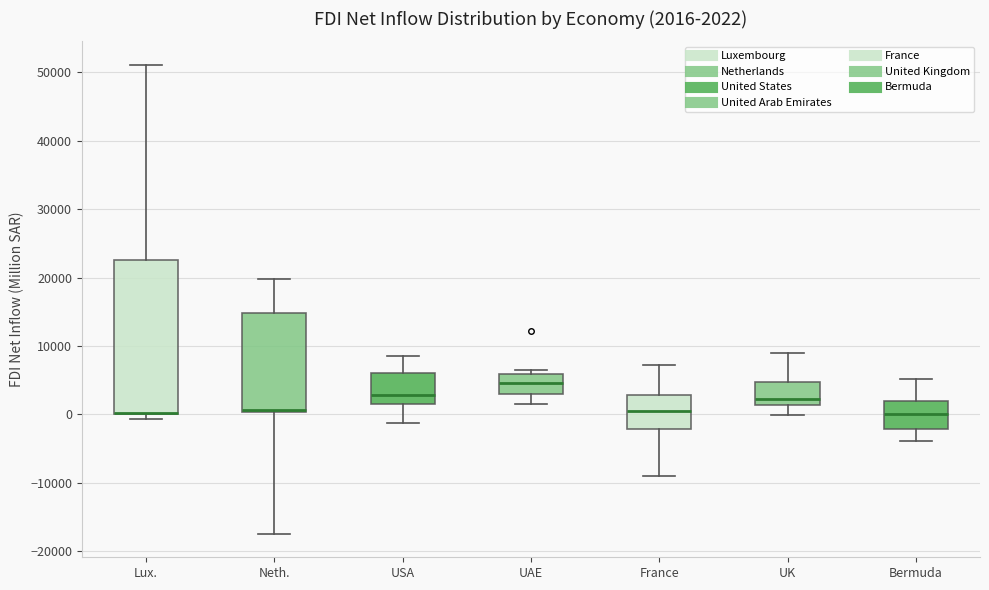

Comparing the boxes themselves (not the whiskers), which one is the tallest?

Lux.